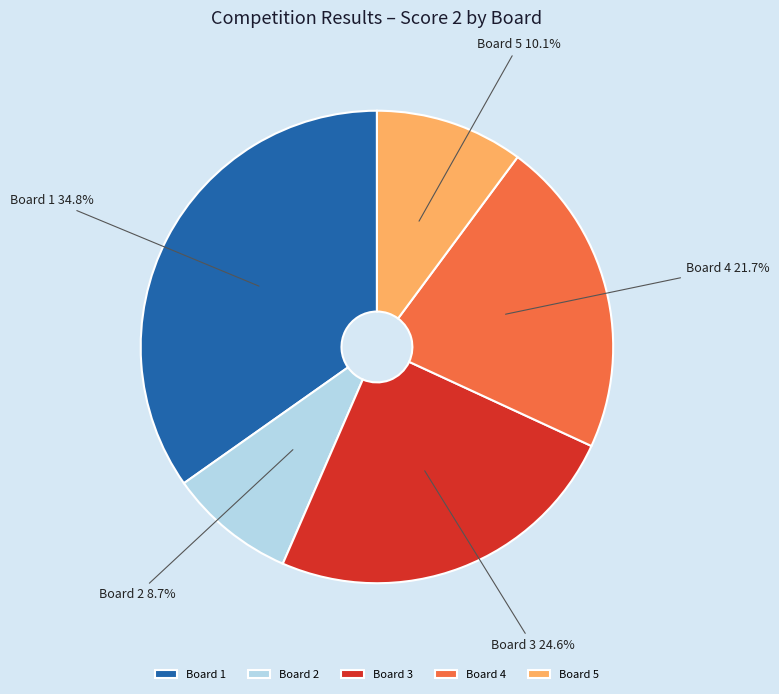

The Board 1 slice represents 35% of the pie. True or false?

True